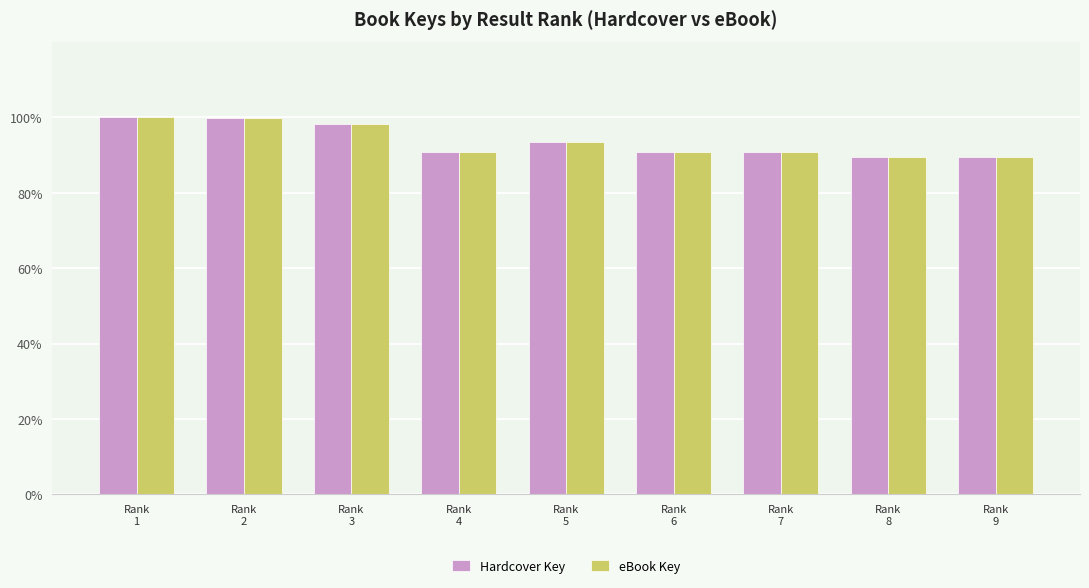

What is the maximum value shown in the chart?

100.0